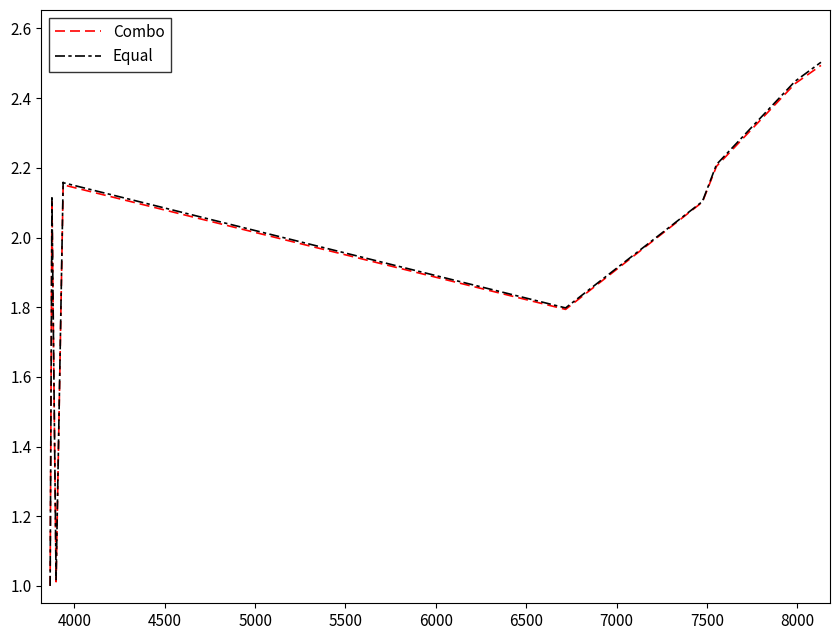

True or false: Equal has a value of 0.6 at 4500.

False